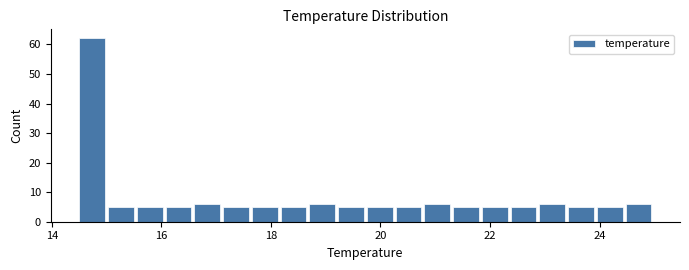

Read against the x-axis, roughly where is the centre of the tallest bar?

14.8